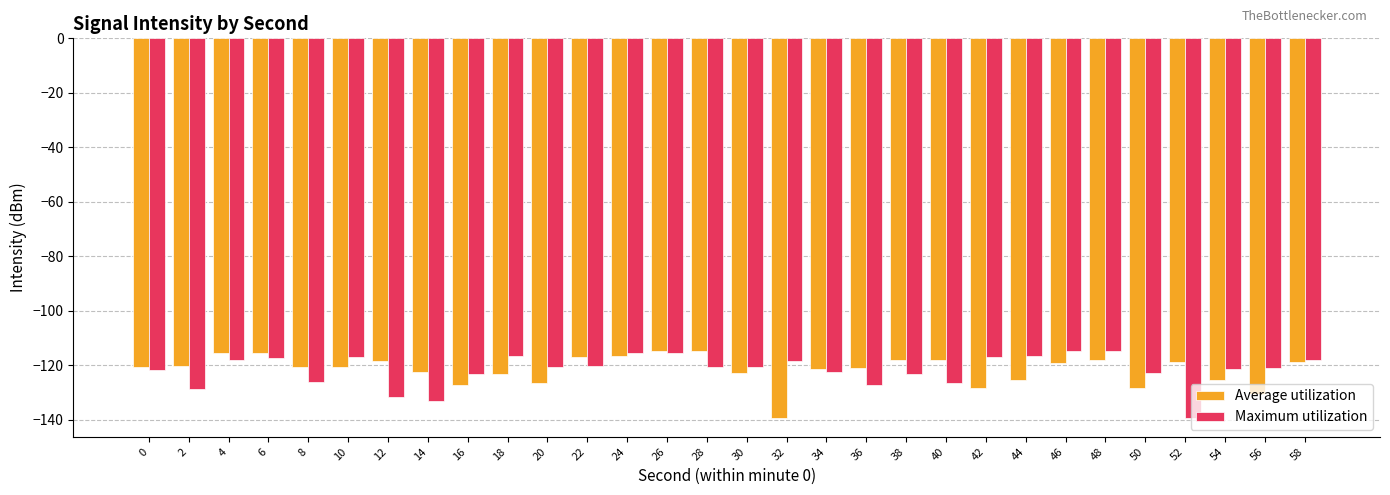

What are all the series names shown in the legend?

Average utilization, Maximum utilization